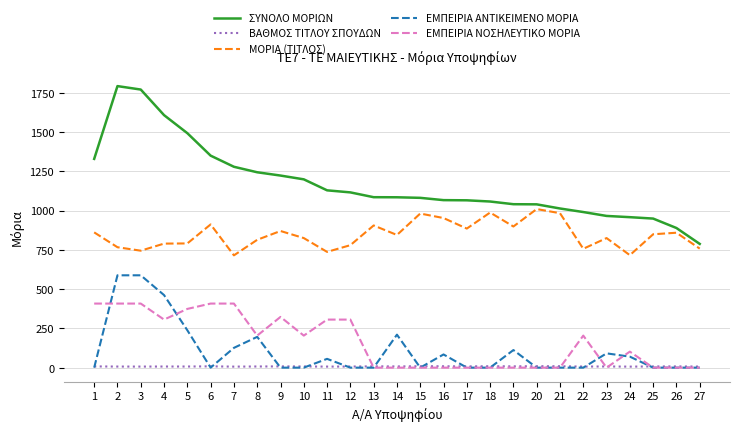

List the series in order of their peak value, lowest first.

ΒΑΘΜΟΣ ΤΙΤΛΟΥ ΣΠΟΥΔΩΝ, ΕΜΠΕΙΡΙΑ ΝΟΣΗΛΕΥΤΙΚΟ ΜΟΡΙΑ, ΕΜΠΕΙΡΙΑ ΑΝΤΙΚΕΙΜΕΝΟ ΜΟΡΙΑ, ΜΟΡΙΑ (ΤΙΤΛΟΣ), ΣΥΝΟΛΟ ΜΟΡΙΩΝ